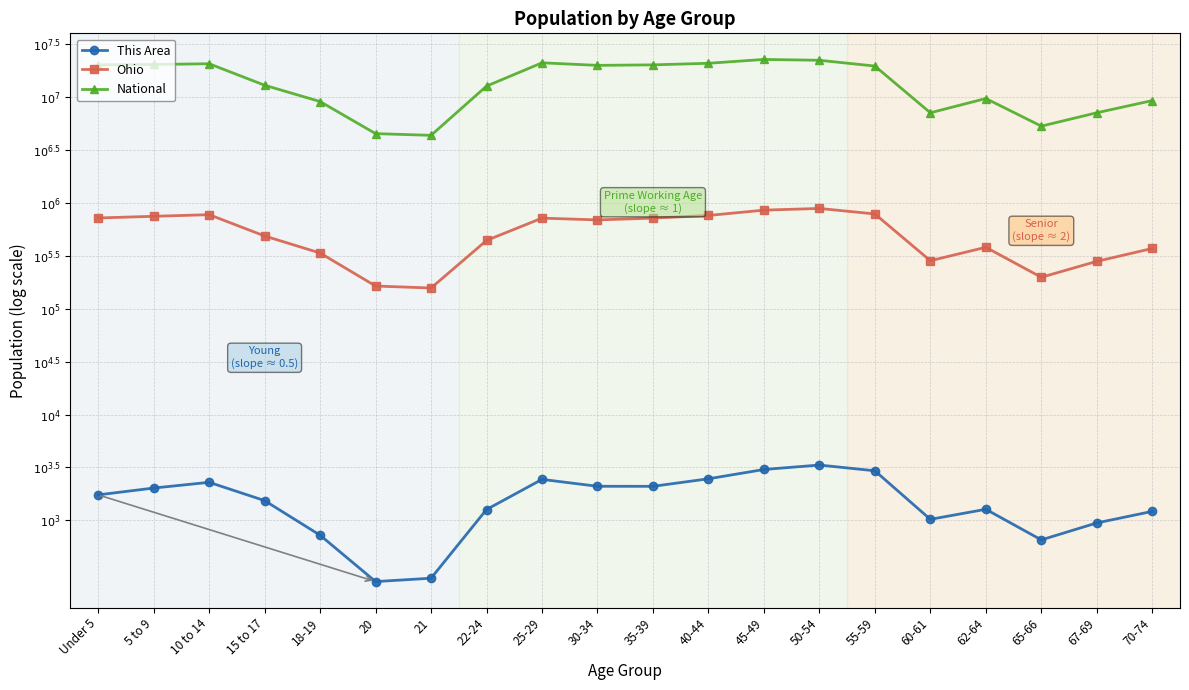

What are all the series names shown in the legend?

This Area, Ohio, National